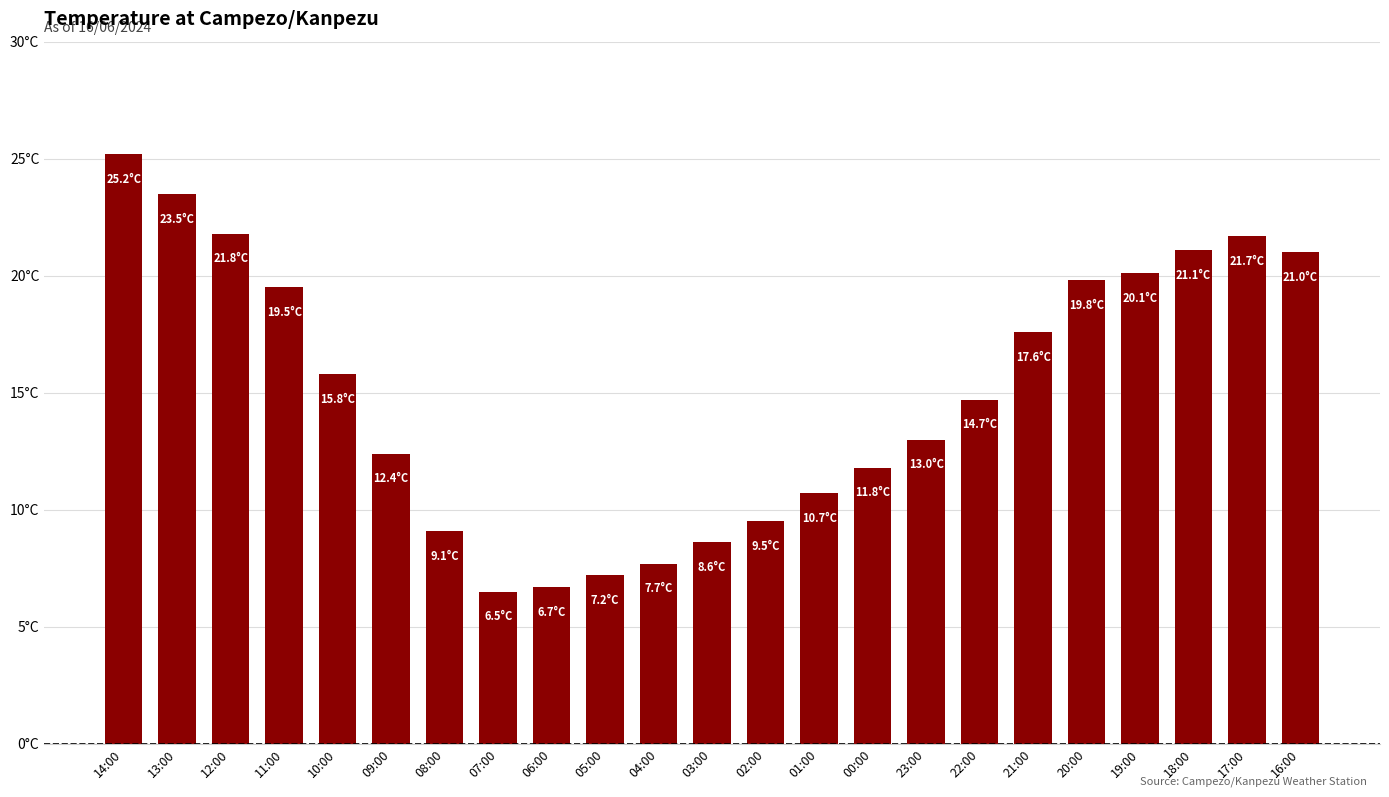

Are the bars horizontal?

No